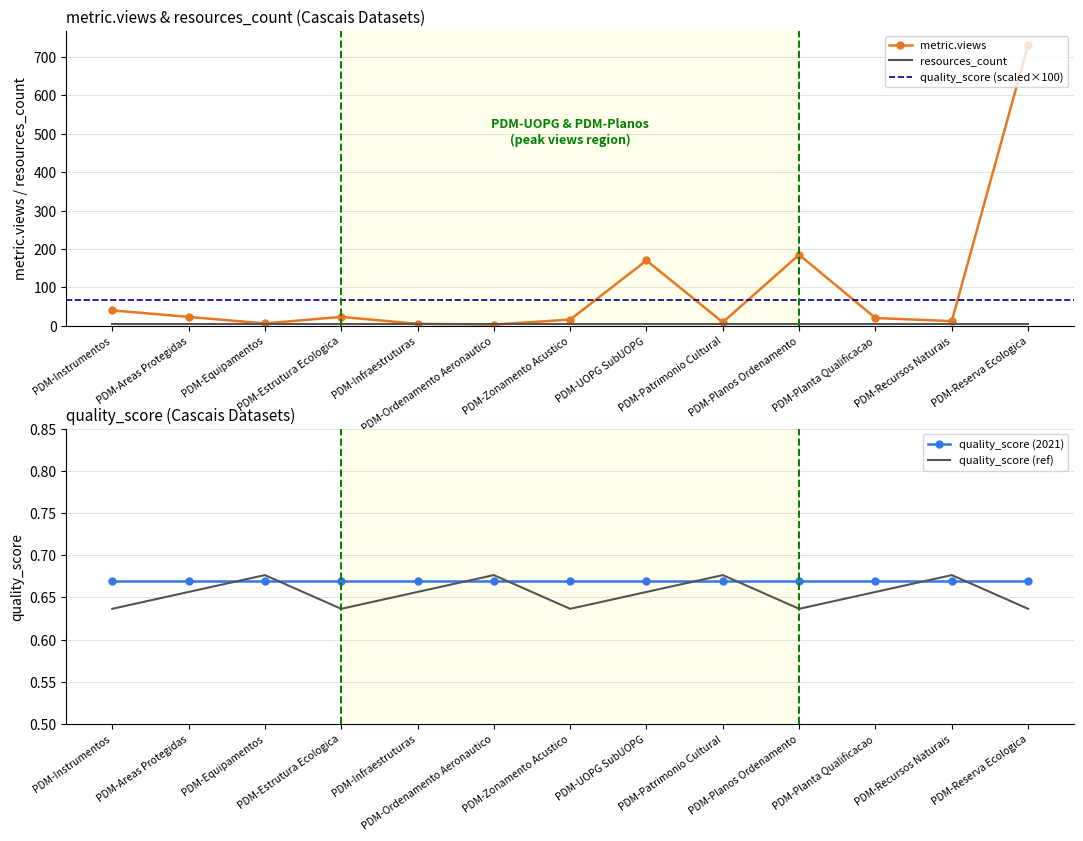

What position from the left is PDM-Instrumentos?

1